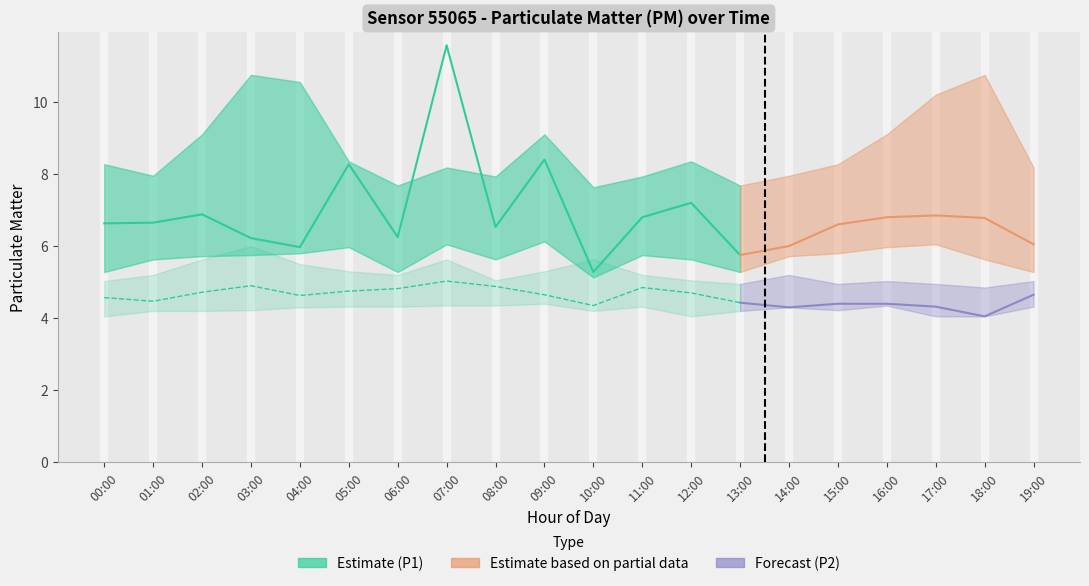

The P2_lower series shows 1.1 at 07:00. True or false?

False